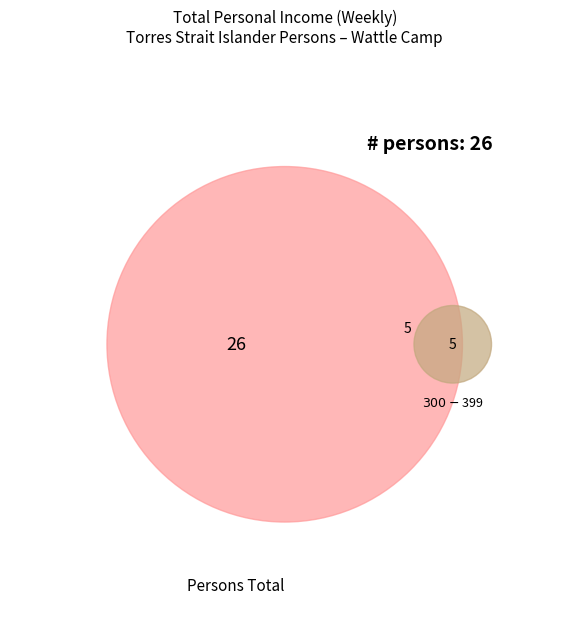

True or false: Negative/Nil income accounts for 29% of the total.

False